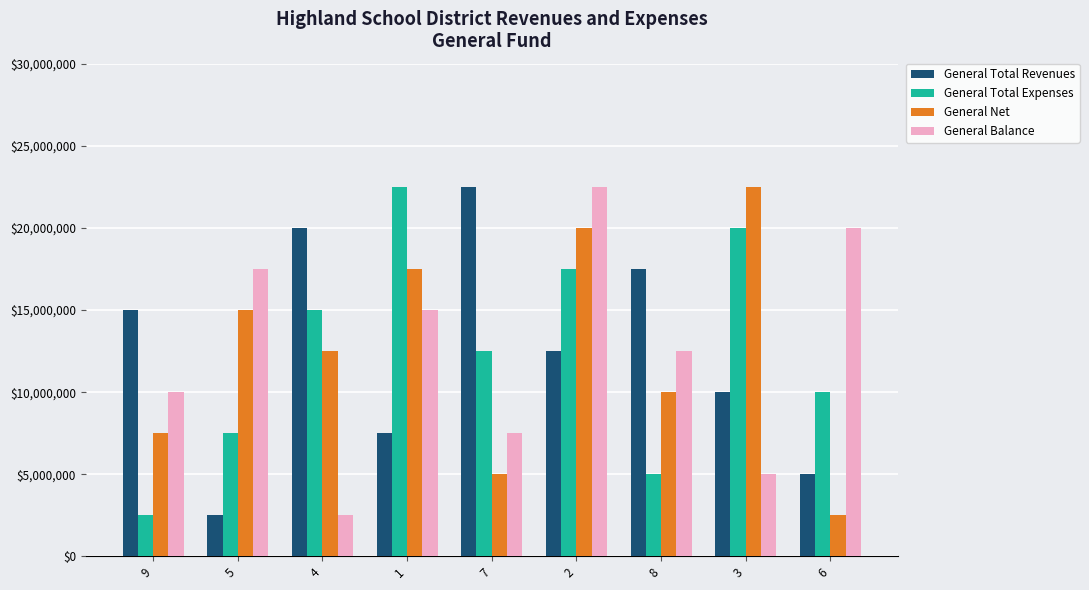

Rank the series at 6 from highest to lowest value.

General Balance, General Total Expenses, General Total Revenues, General Net